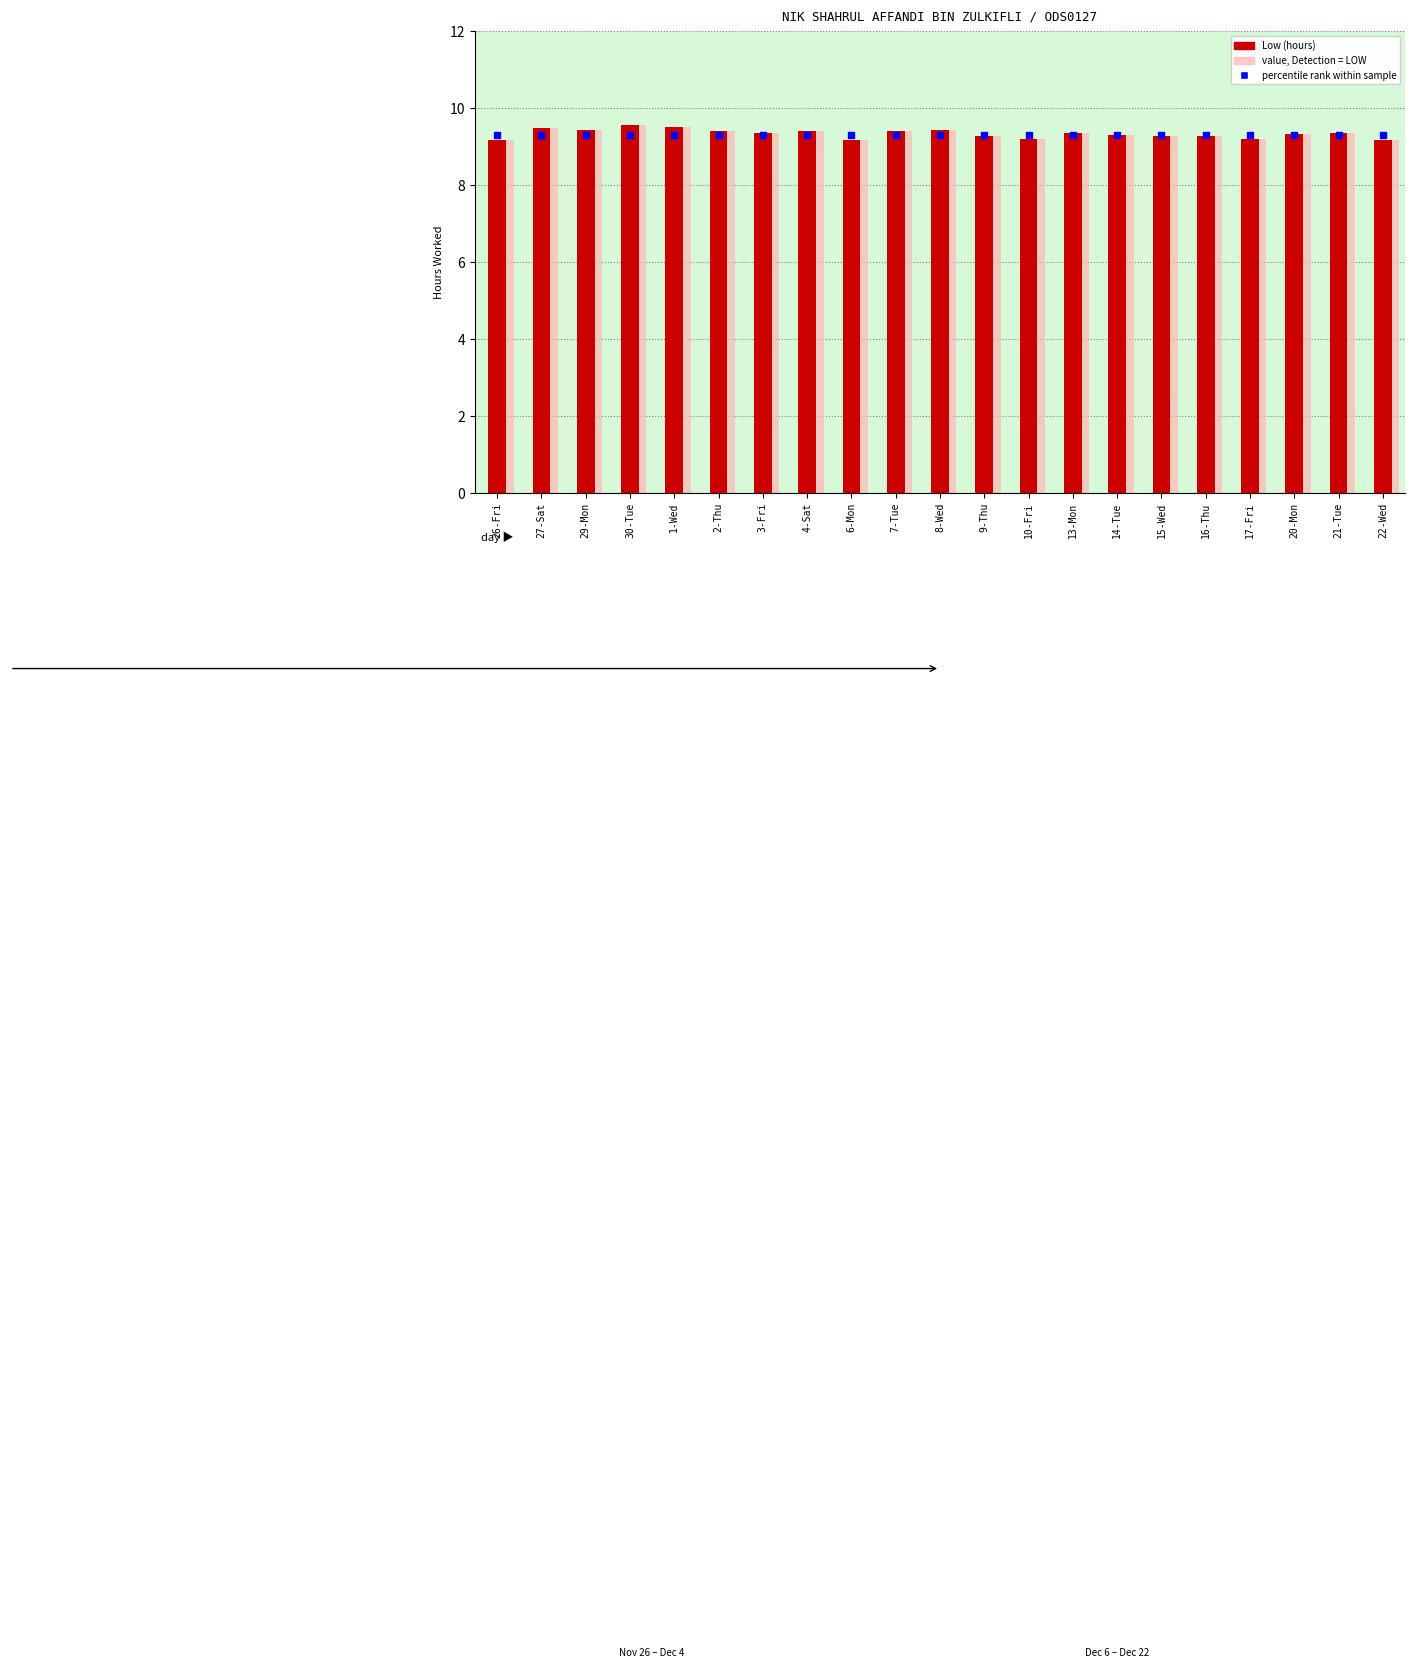

At which category is the sum across all series the highest?

30-Tue